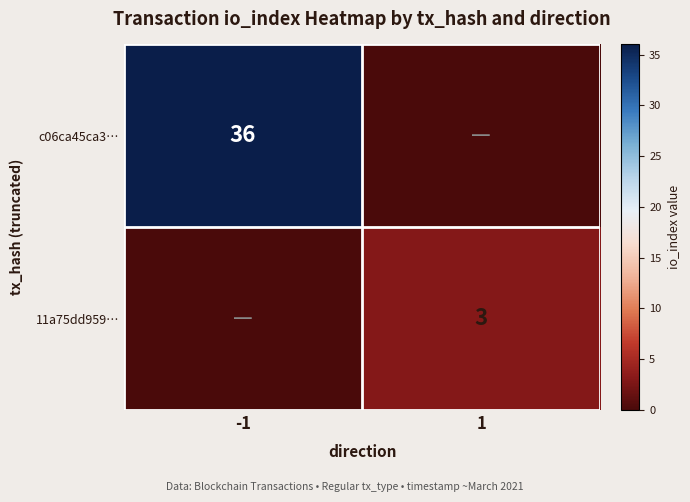

The value of c06ca45ca3… at -1 is 36. True or false?

True